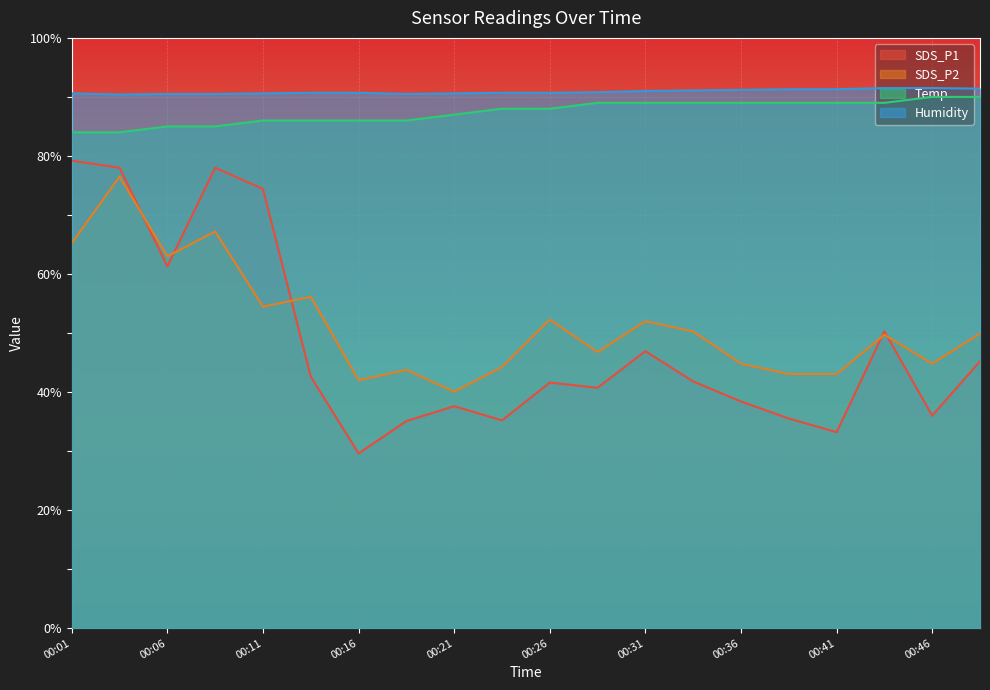

What is the value of the SDS_P1 point at the 1st from the left?

79.2